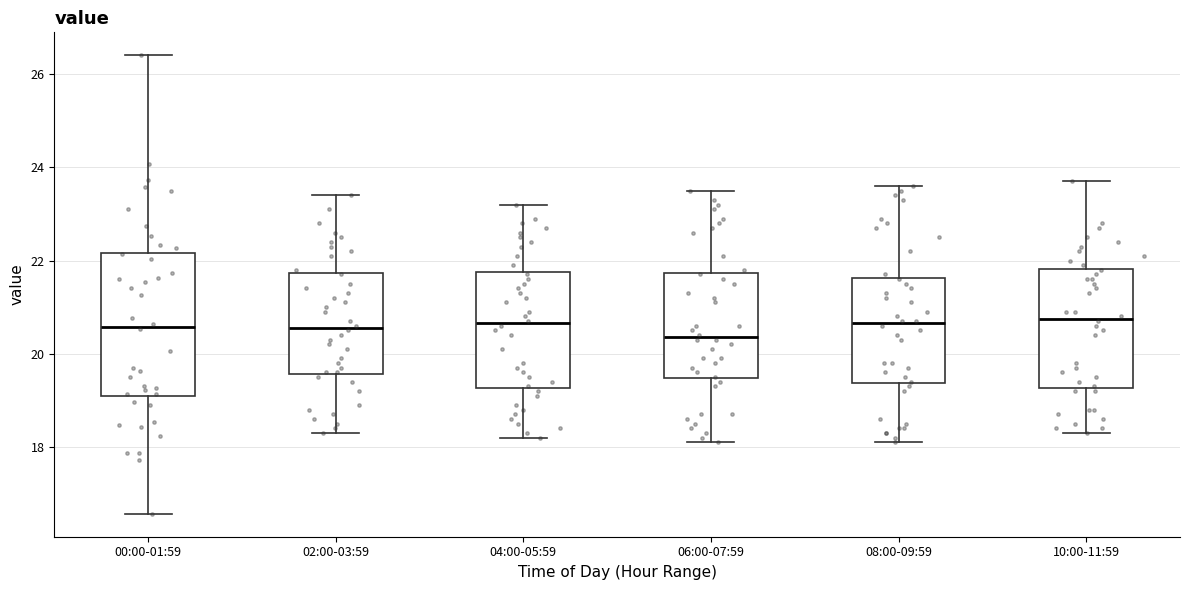

Reading left to right, read every box against the y-axis: the position of its median line, the range the box covers, and the ends of its whiskers. The values are not printed on the chart, so give them approximately, as read against the axis.

00:00-01:59: median 20.6, box 19.0 to 22.2, whiskers 16.6 to 26.4
02:00-03:59: median 20.6, box 19.6 to 21.8, whiskers 18.4 to 23.4
04:00-05:59: median 20.6, box 19.2 to 21.8, whiskers 18.2 to 23.2
06:00-07:59: median 20.4, box 19.4 to 21.8, whiskers 18.2 to 23.6
08:00-09:59: median 20.6, box 19.4 to 21.6, whiskers 18.2 to 23.6
10:00-11:59: median 20.8, box 19.2 to 21.8, whiskers 18.4 to 23.8